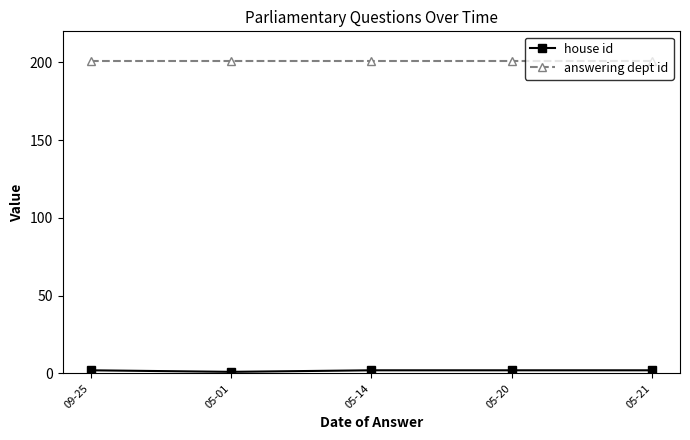

At how many categories does at least one series exceed 65?

5